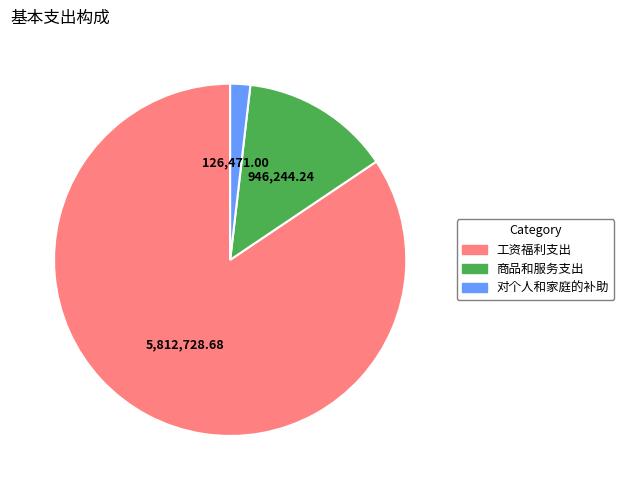

How many segments does this pie chart have?

3